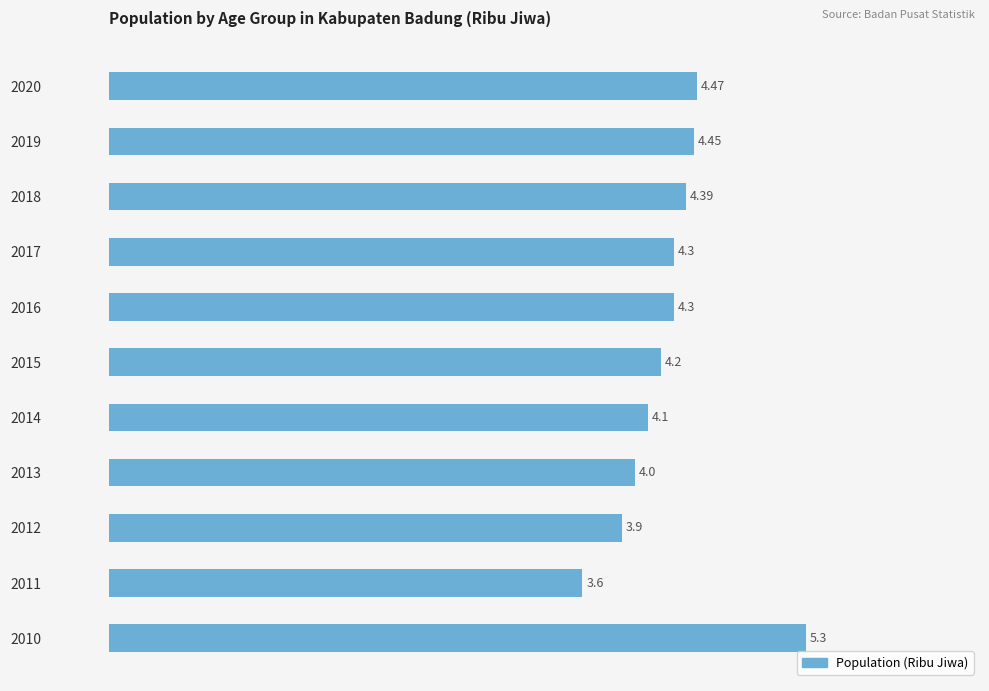

What is the sum of the values at 2019 and 2010?

9.8